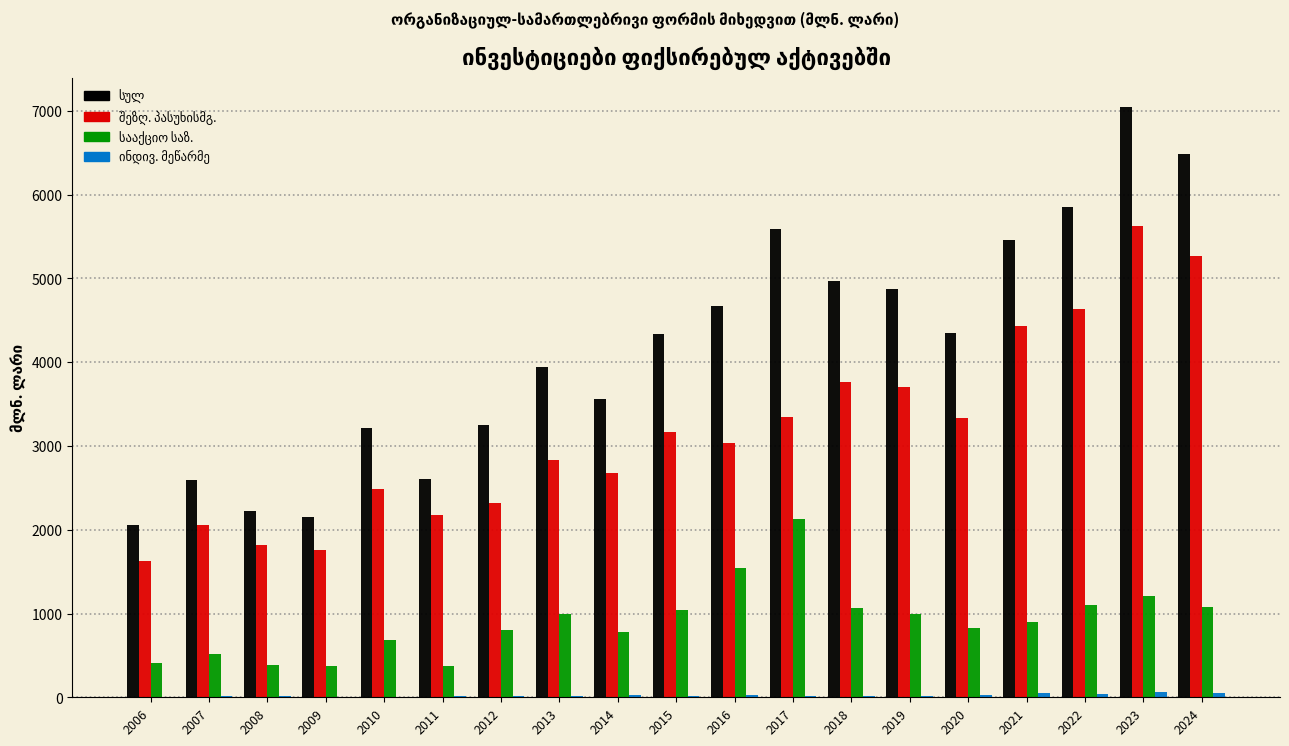

What is the maximum value shown in the chart?

7041.5